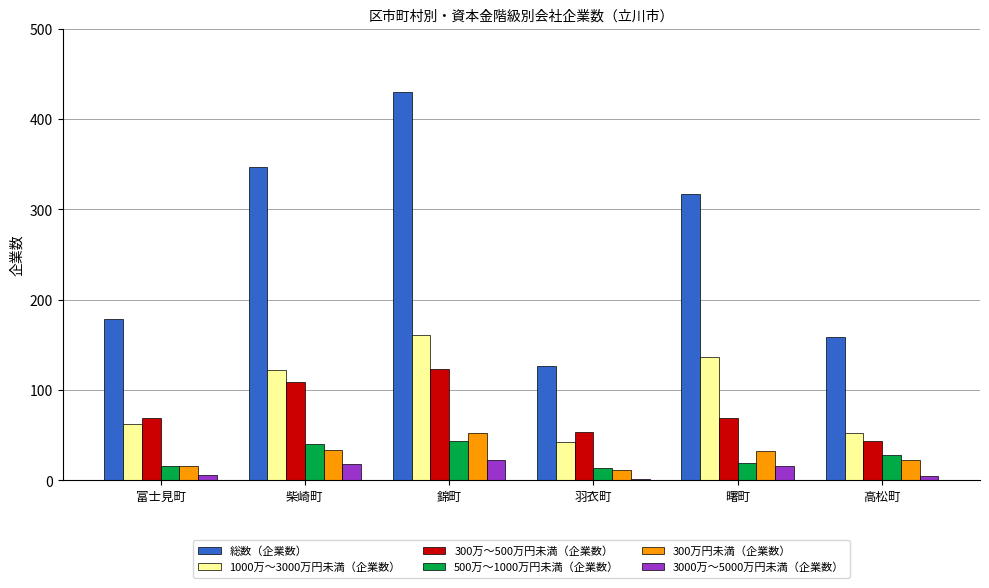

What is the sum of all 総数（企業数） values?

1558